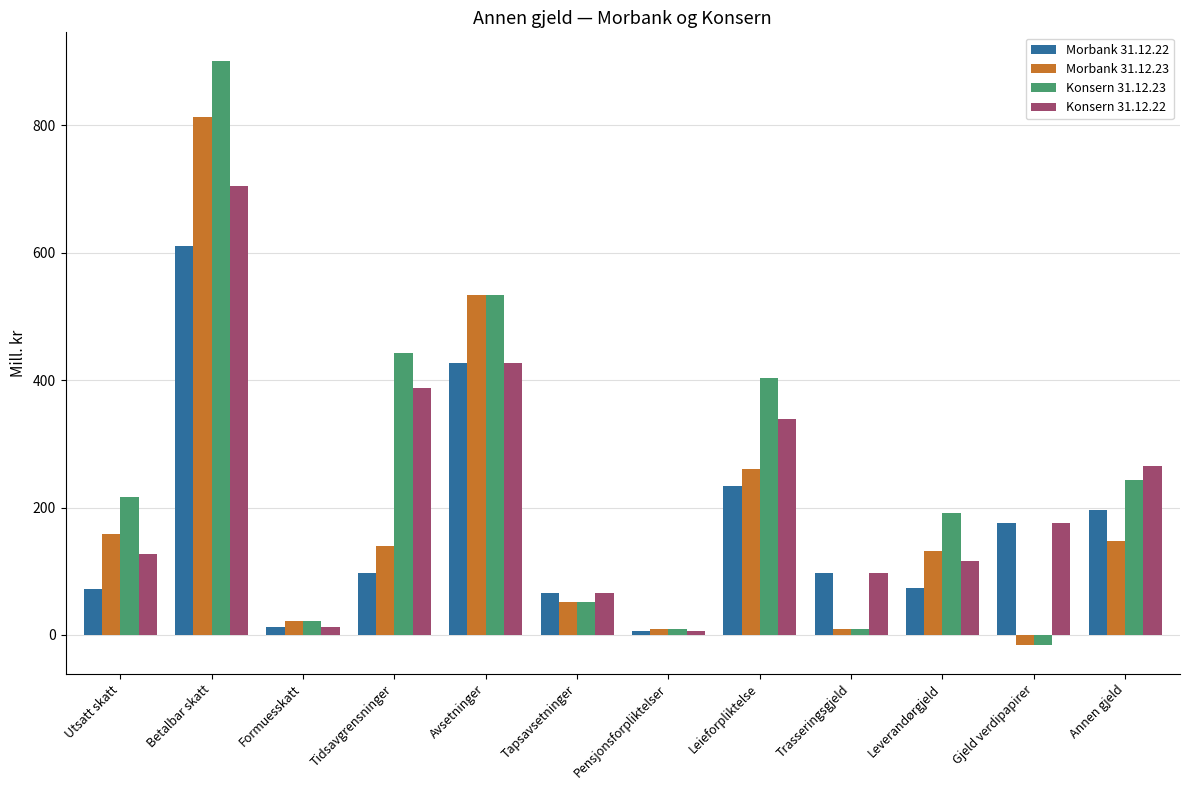

What is the difference between the highest and lowest values at Annen gjeld?

117